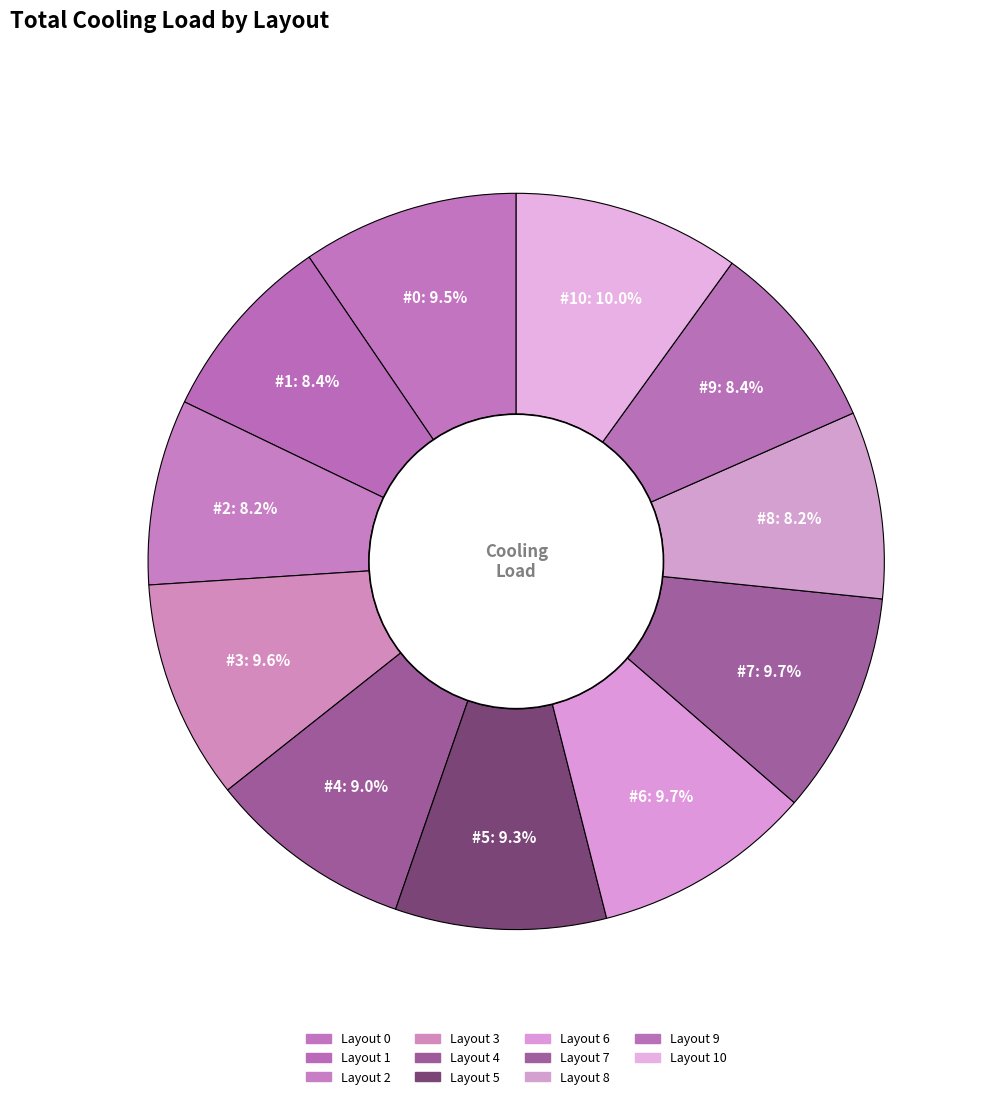

Which slice is the largest?

10